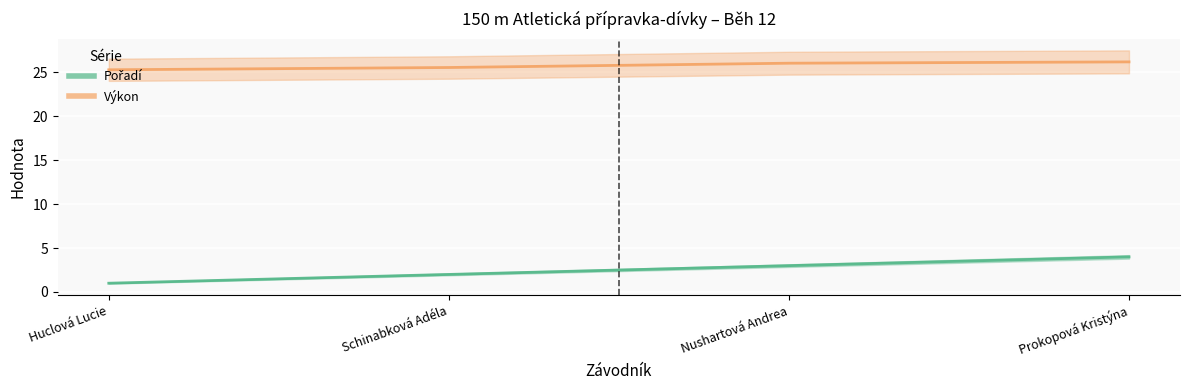

What is the difference between the highest and lowest values at Huclová Lucie?

24.3